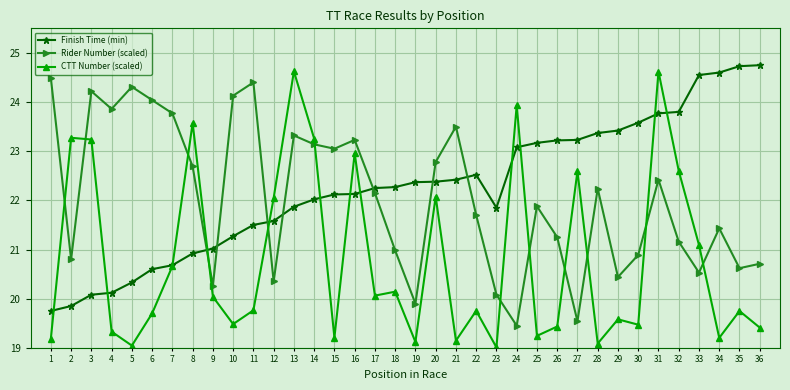

What is the maximum value shown in the chart?

24.8